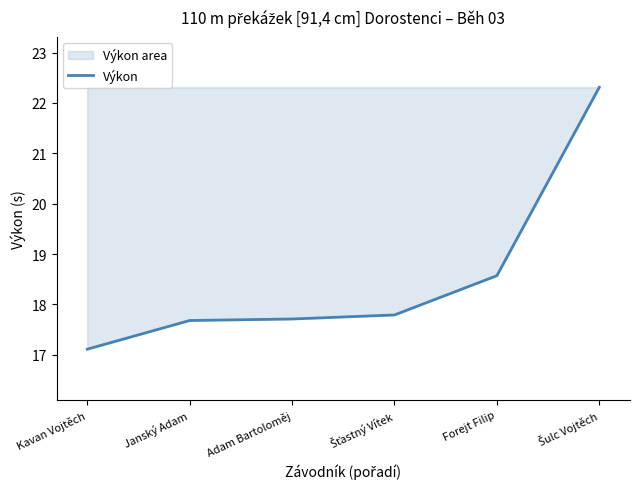

Is it true that the value at Adam Bartoloměj is 17.7?

True